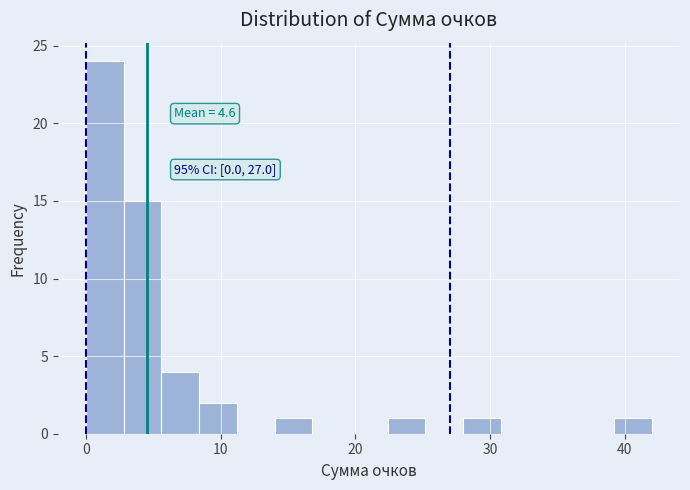

Read against the x-axis, roughly where is the centre of the tallest bar?

1